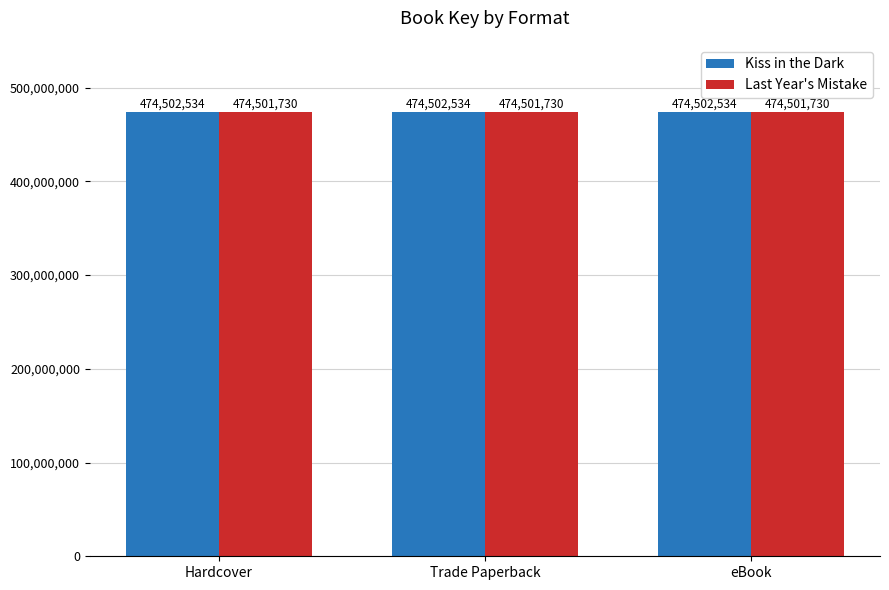

Reading right to left, transcribe all the data shown in this chart.

Kiss in the Dark: 474502534	474502534	474502534
Last Year's Mistake: 474501730	474501730	474501730